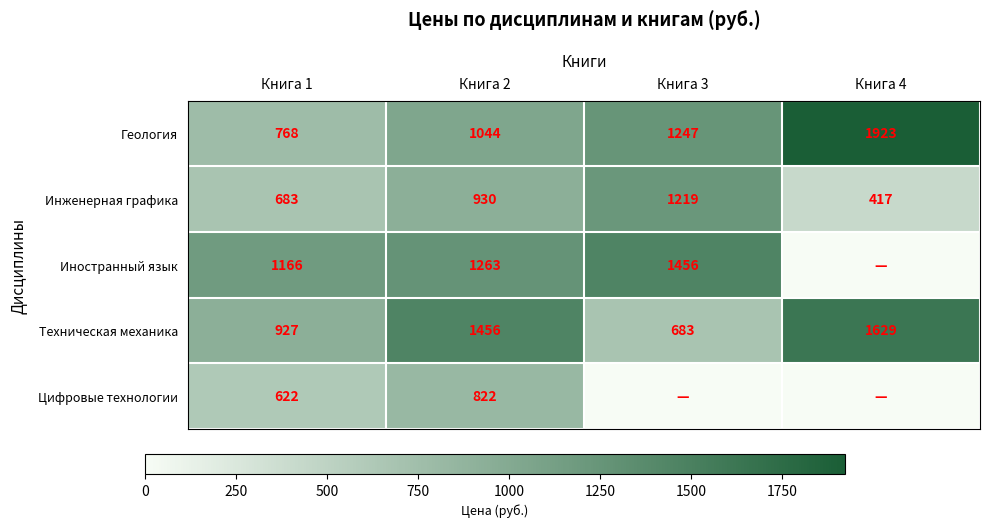

Which has a higher value, Книга 3 or Книга 1?

Книга 3